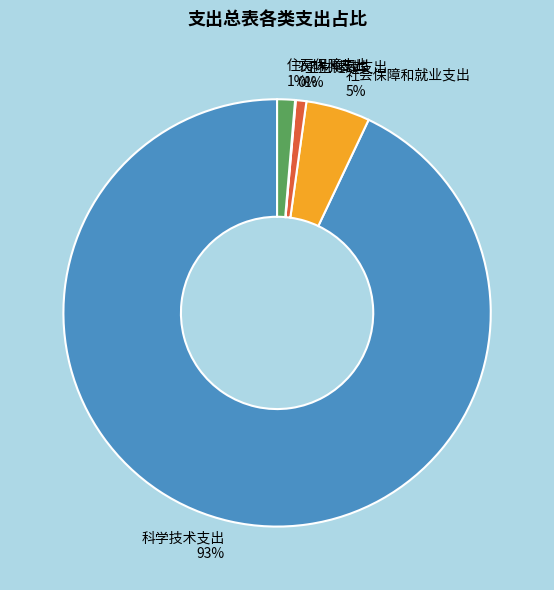

Which category has the biggest portion of the pie?

科学技术支出